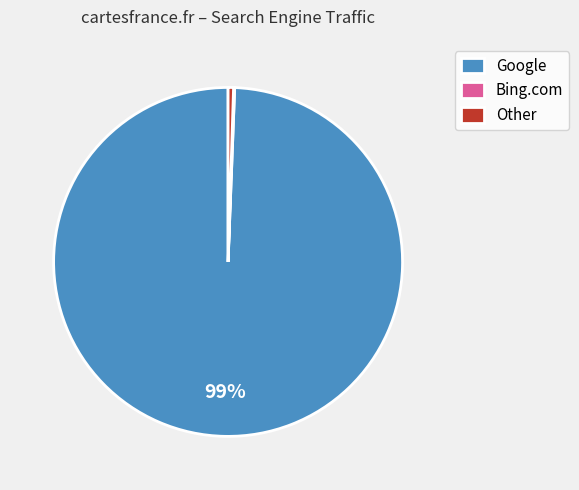

True or false: Other accounts for 6% of the total.

False